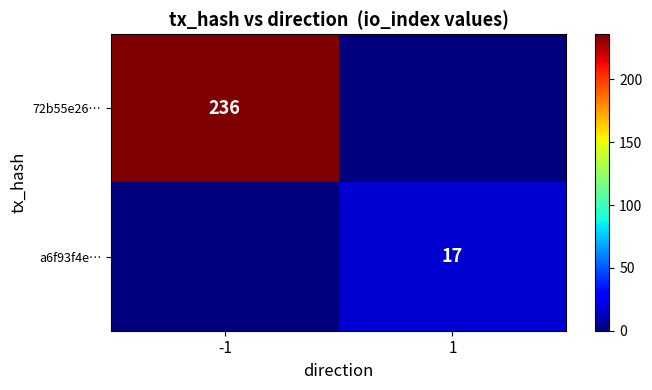

Which label corresponds to the smallest value in the chart?

1